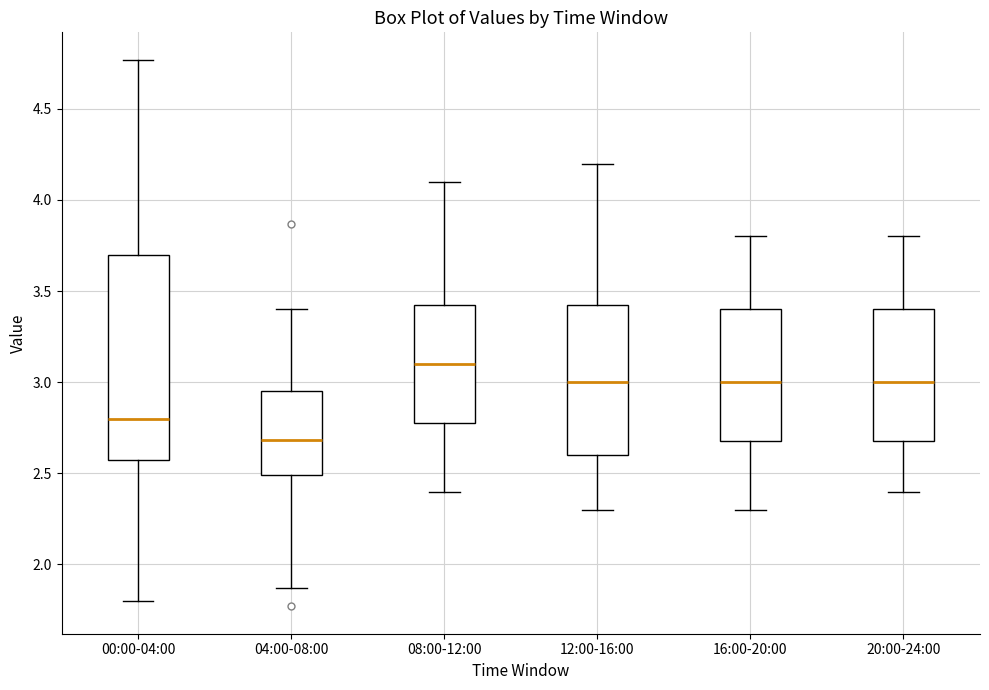

Where is the upper edge of the box for 16:00-20:00 on the y-axis? The values are not printed on the chart, so give them approximately, as read against the axis.

3.40